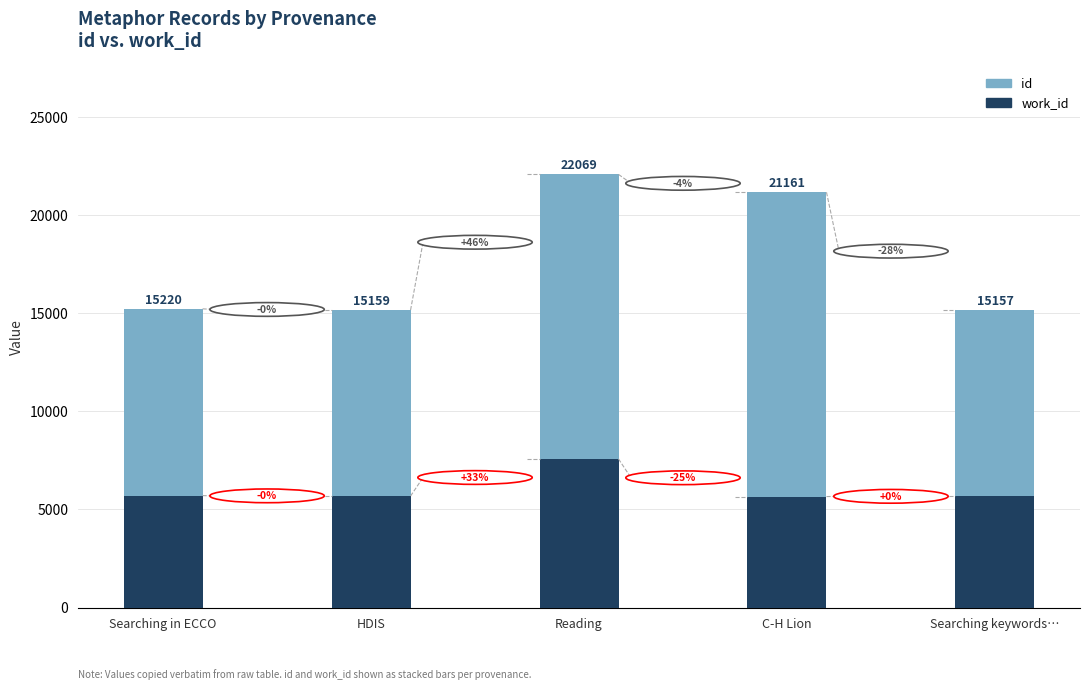

Are the bars horizontal?

No